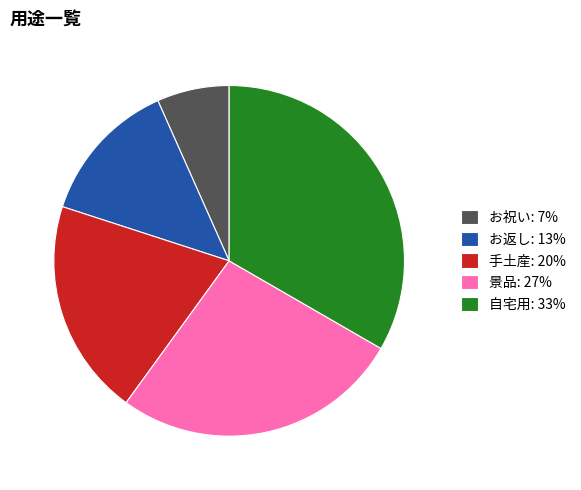

Is it true that お祝い: 7% is 17% of the pie?

False